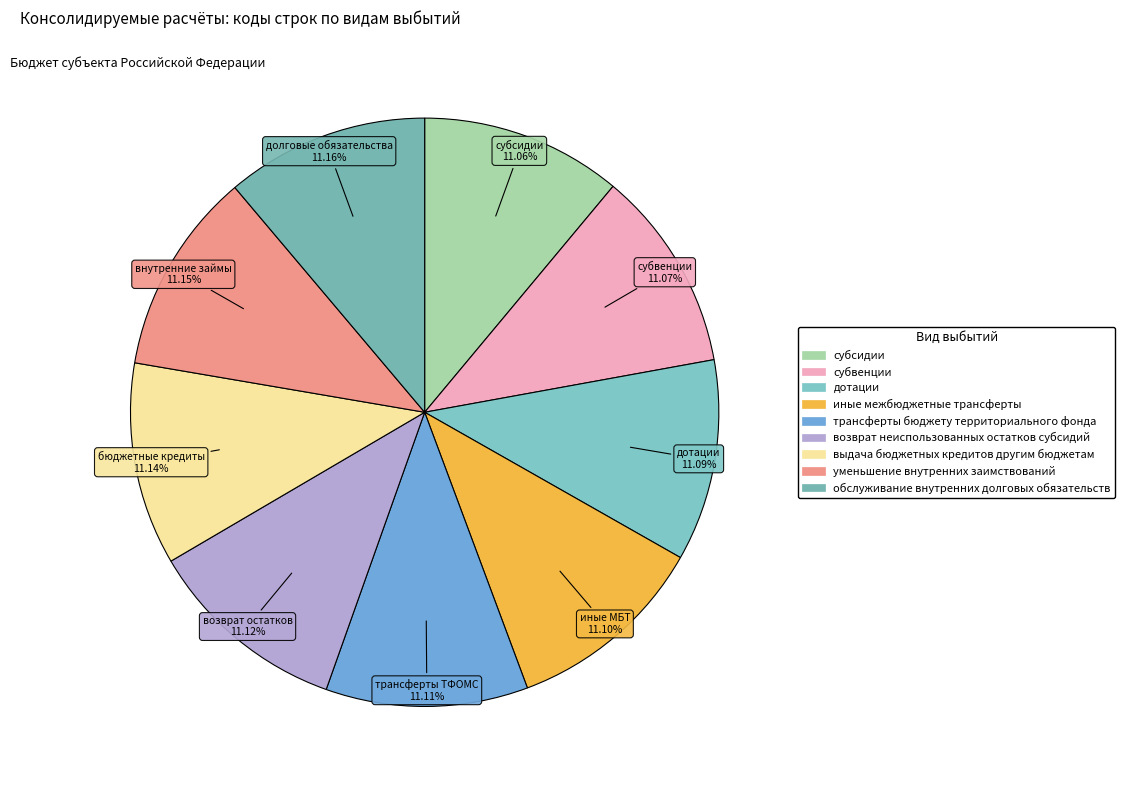

To the nearest percent, what percentage of the pie is дотации?

11%